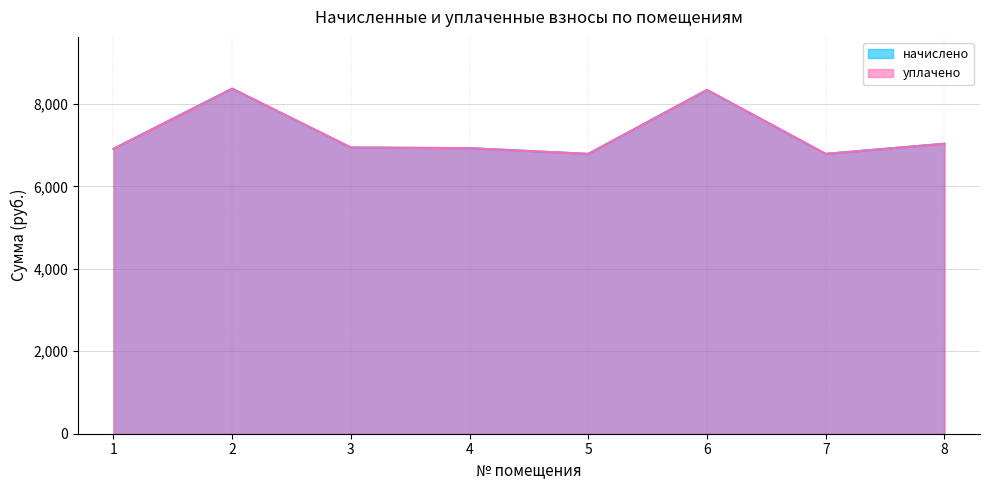

True or false: начислено has more than 1 points higher than both neighbors.

True